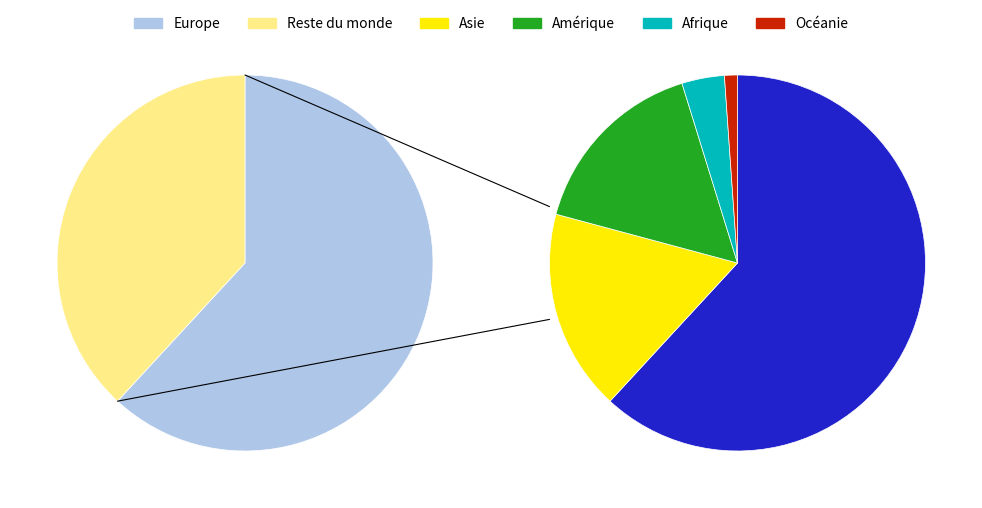

What is the majority slice?

Europe